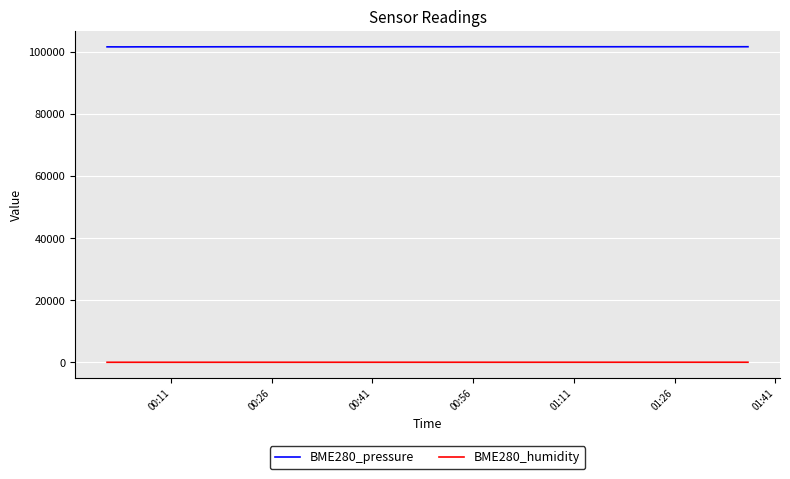

Rank the series by their average value, from highest to lowest.

BME280_pressure, BME280_humidity